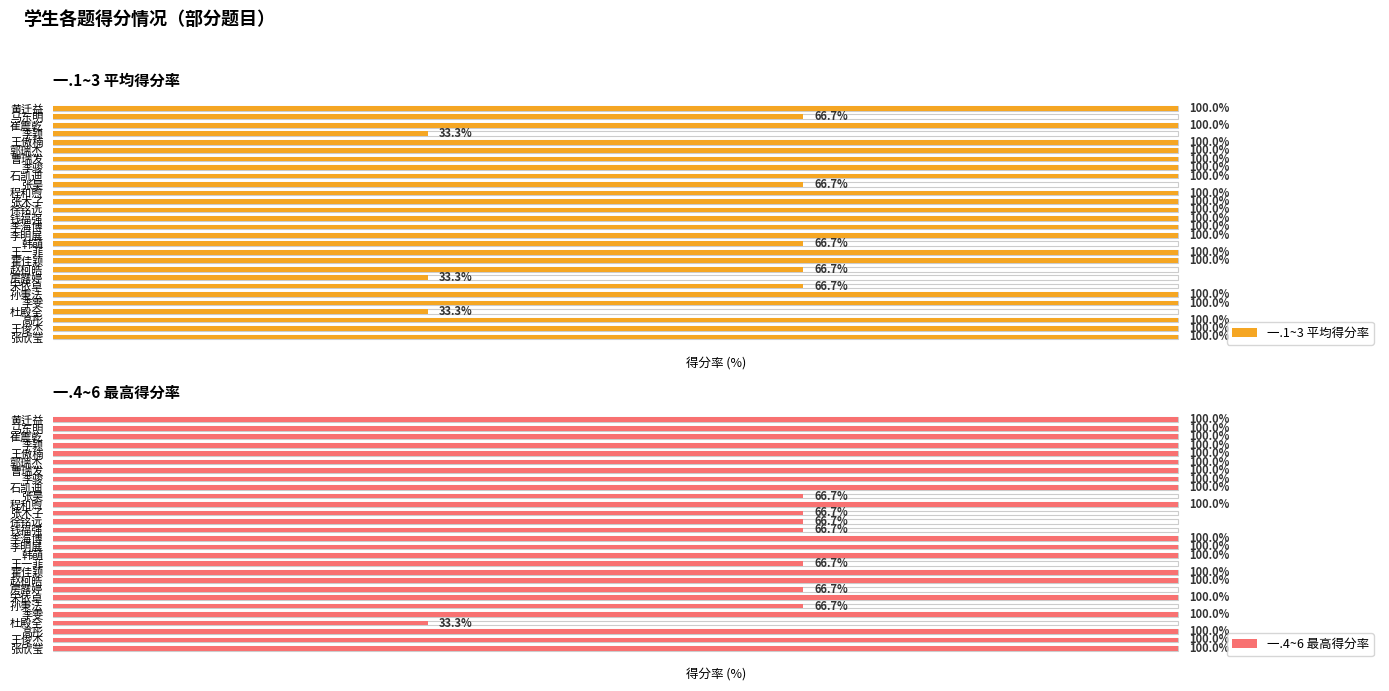

How many values in the 一.4~6 最高得分率 series are below 100?

8